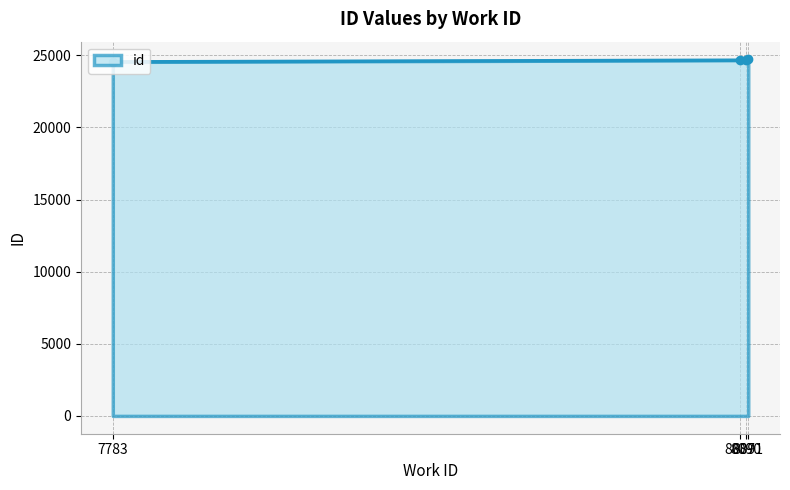

What is the sum of the values at 8090 and 7783?

49220